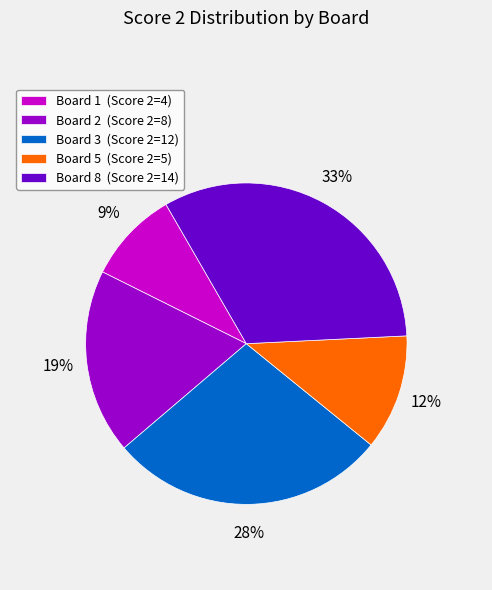

The Board 8 (Score 2=14) slice represents 24% of the pie. True or false?

False